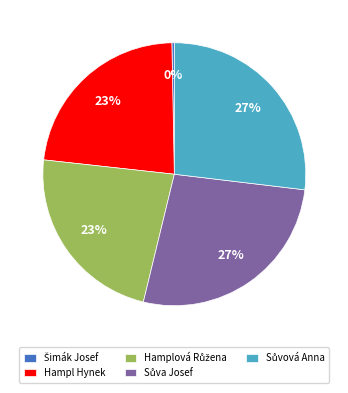

Is there any slice that represents more than half of the pie?

No